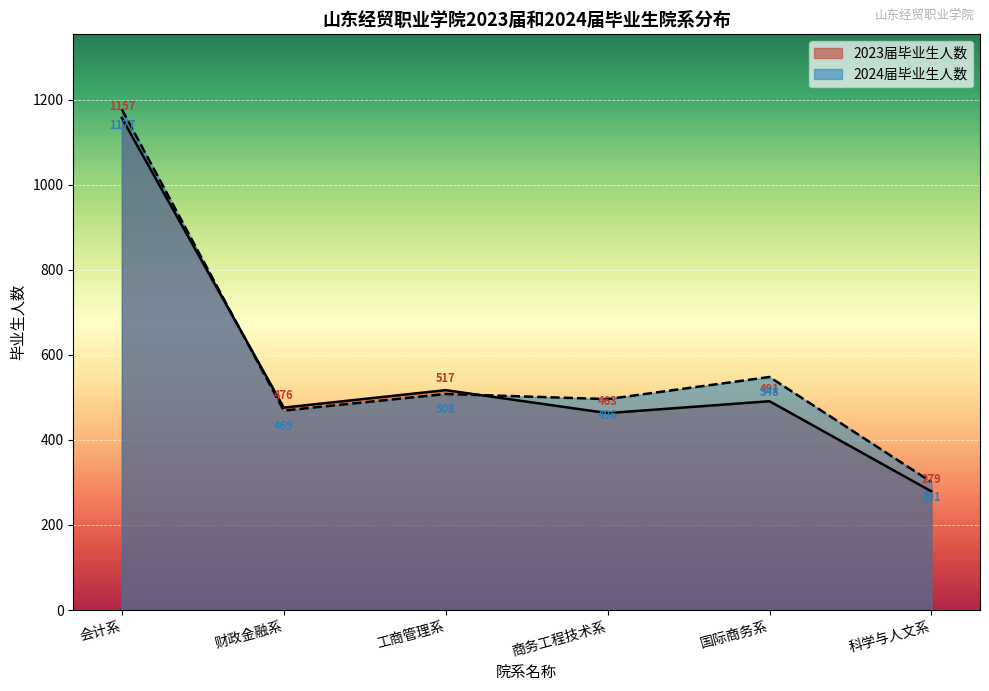

Which series has the largest range (max minus min)?

2023届毕业生人数